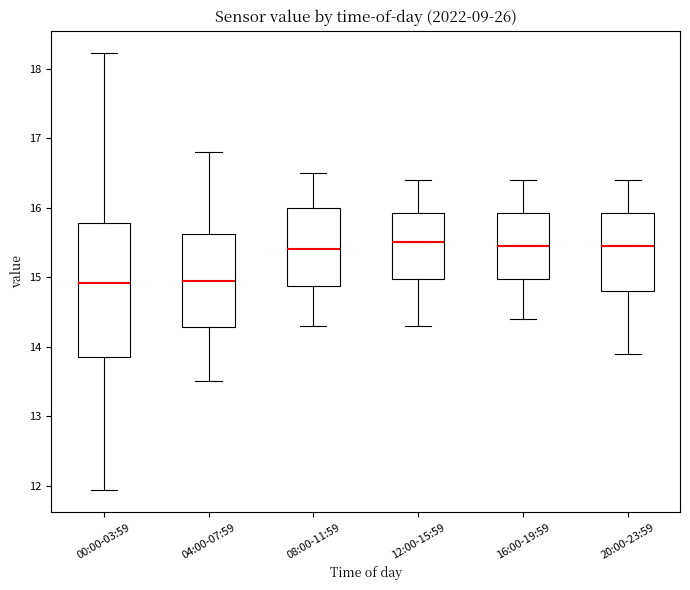

Where is the lower edge of the box for 16:00-19:59 on the y-axis? The values are not printed on the chart, so give them approximately, as read against the axis.

15.0